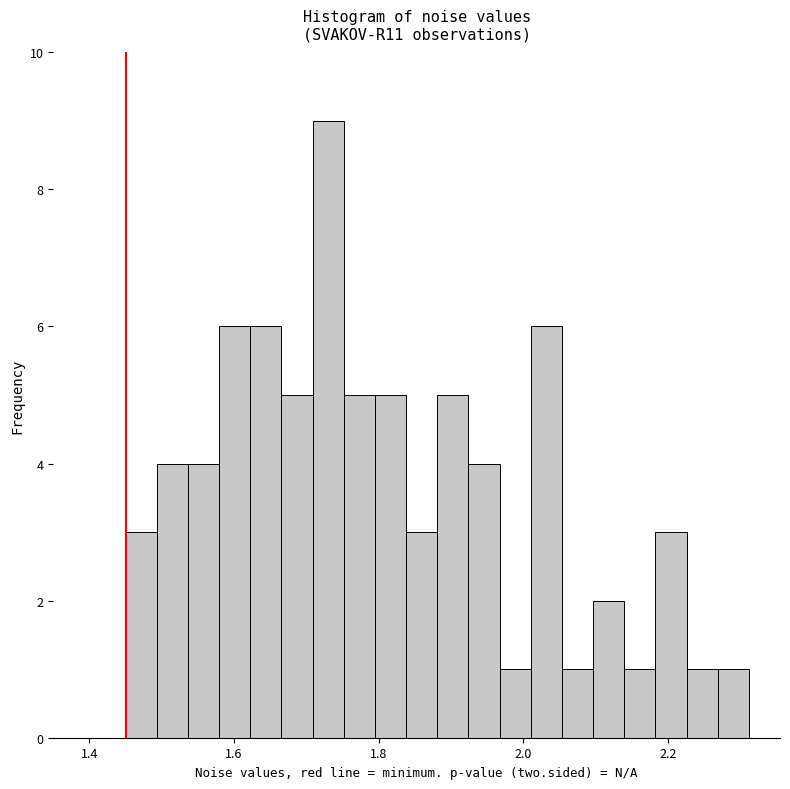

Read against the x-axis, roughly where is the centre of the tallest bar?

1.74